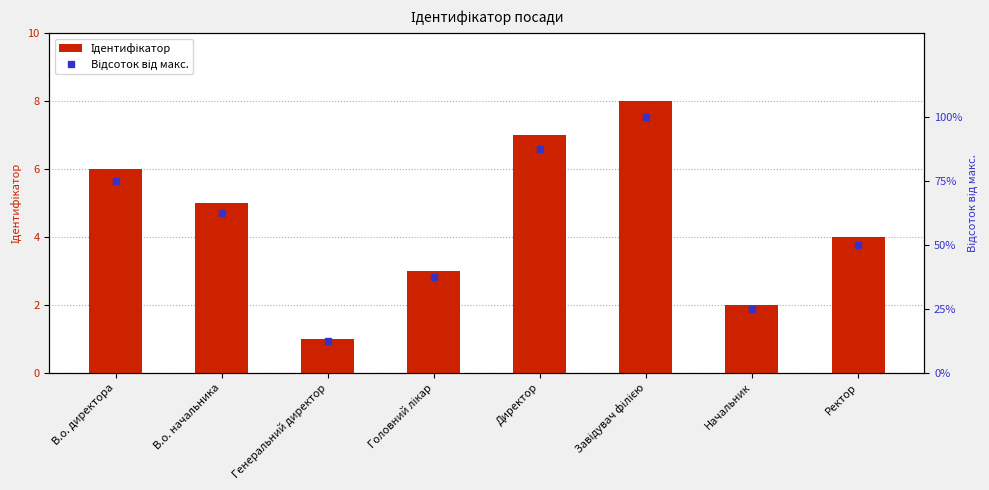

What is the sum of all Ідентифікатор values?

36.0